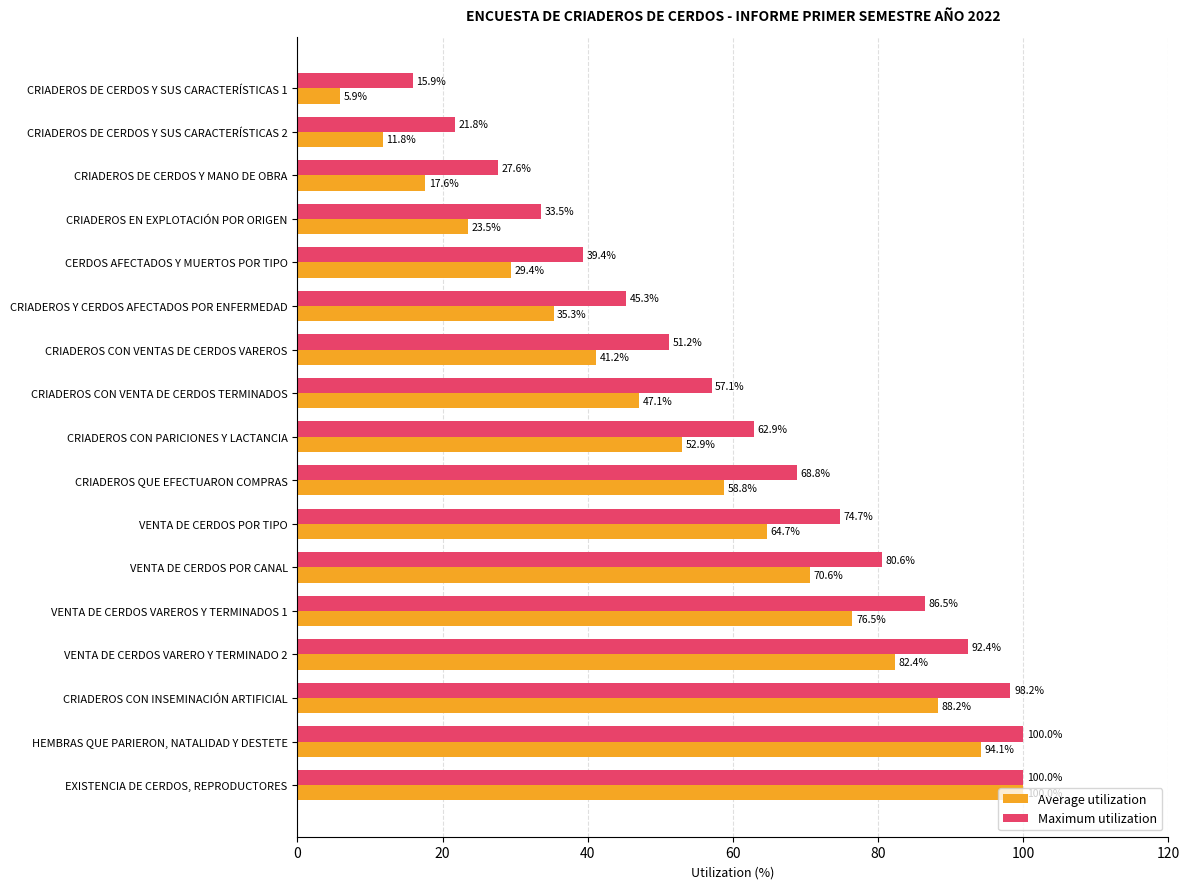

Where is Maximum utilization nearest to the value 57?

CRIADEROS CON VENTA DE CERDOS TERMINADOS